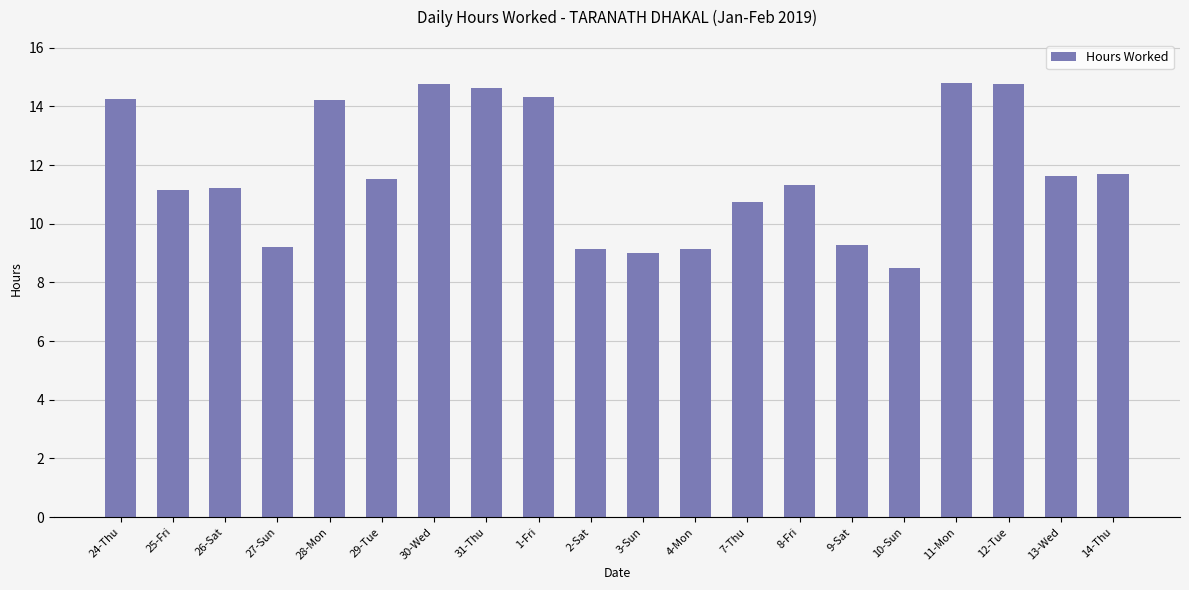

Between 7-Thu and 14-Thu, which is larger?

14-Thu